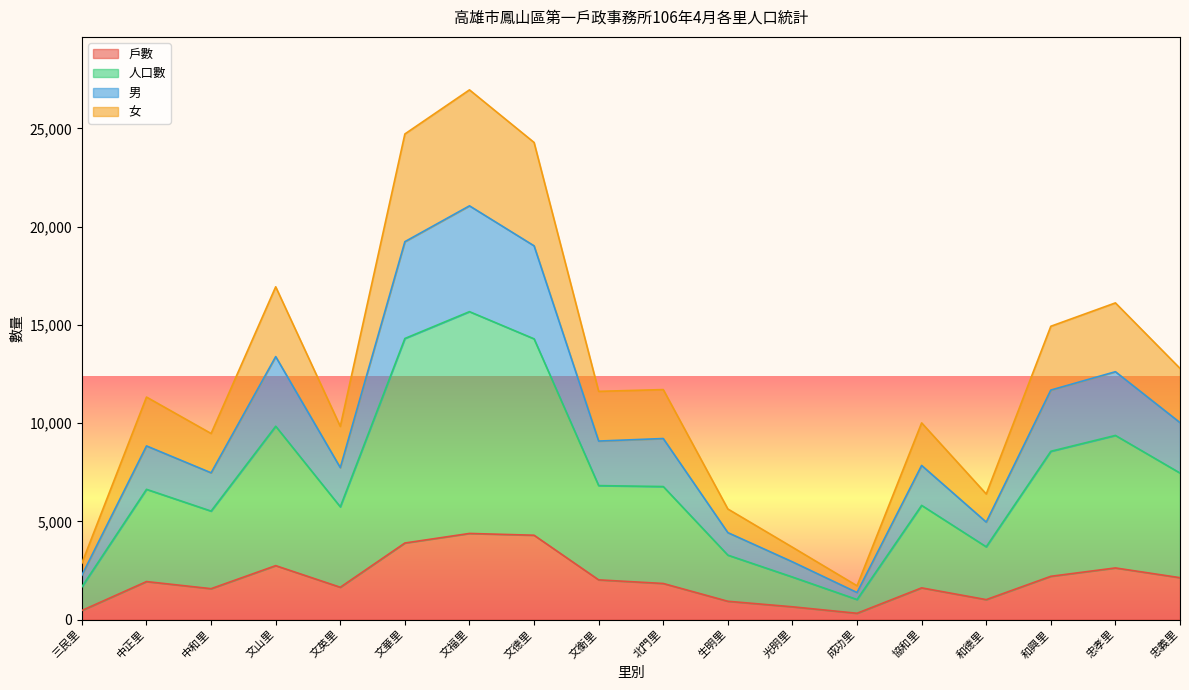

What is the lowest value of the 戶數 series?

321